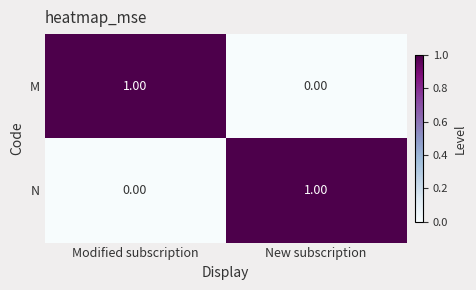

Rank the categories by N value from highest to lowest.

New subscription, Modified subscription